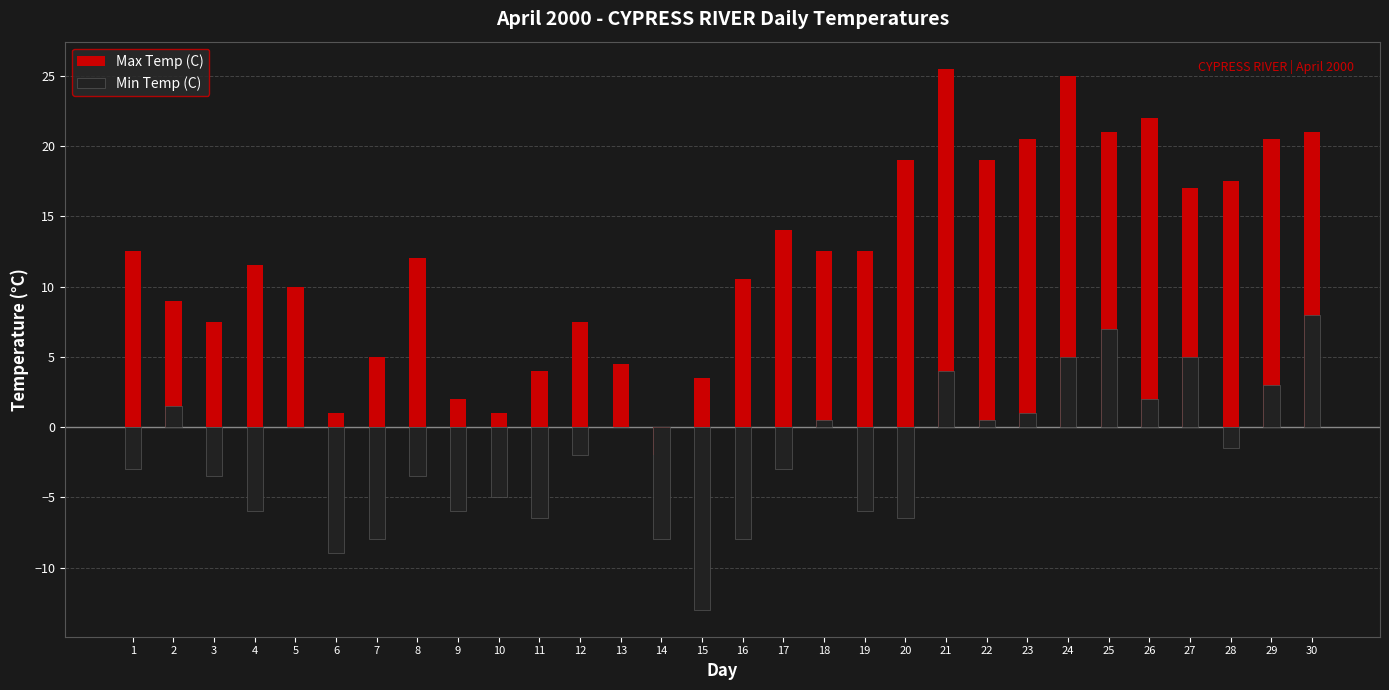

What is the difference between the Min Temp (C) values at 3 and 20?

3.0